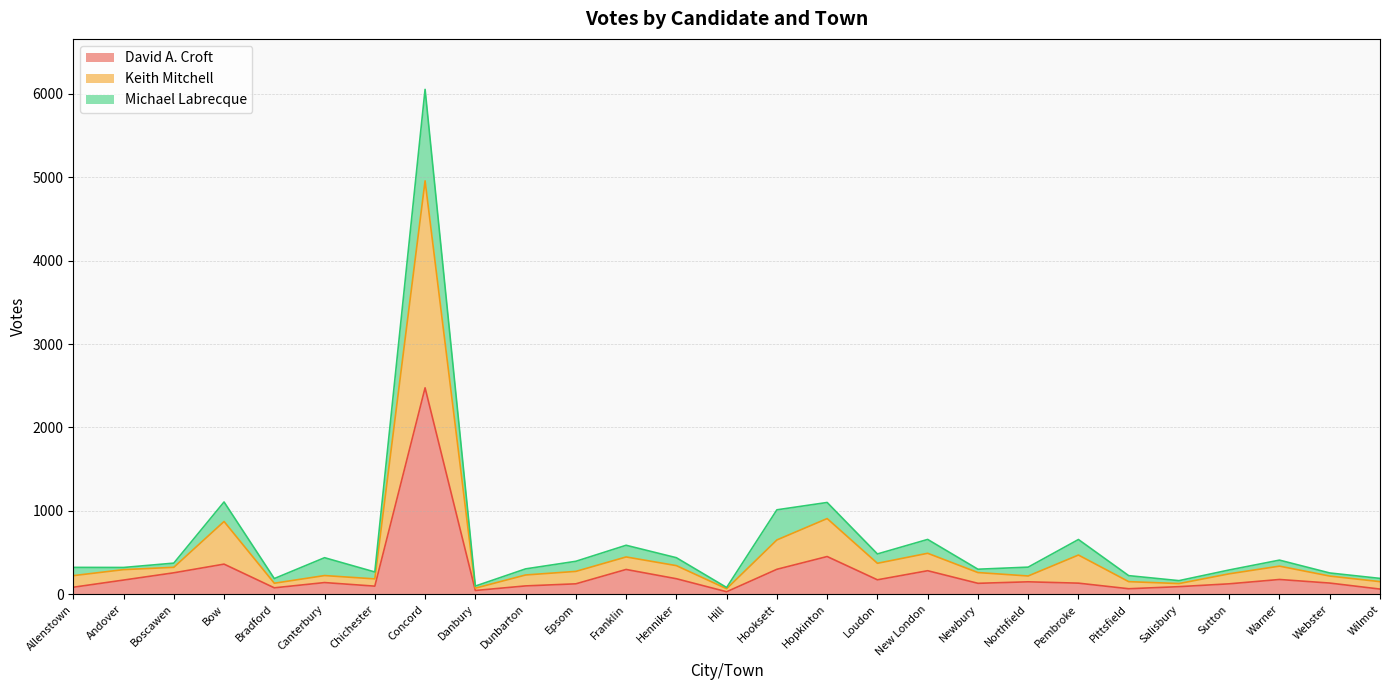

The Keith Mitchell series shows 232 at Dunbarton. True or false?

True